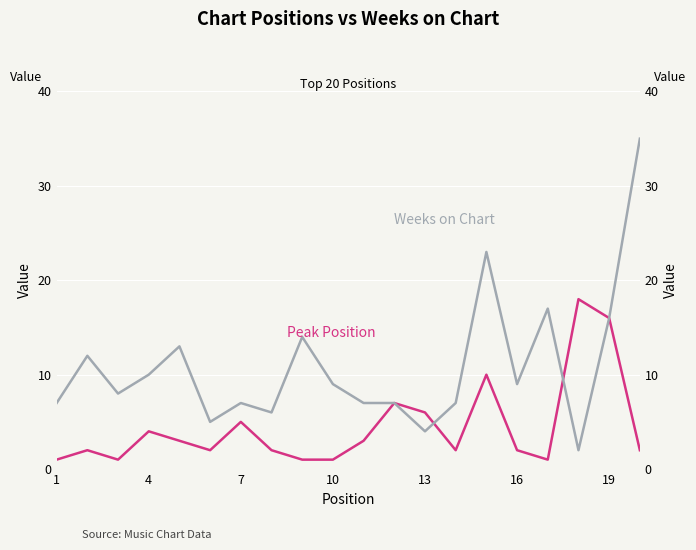

How many interior local peaks does the Peak Position series have?

6